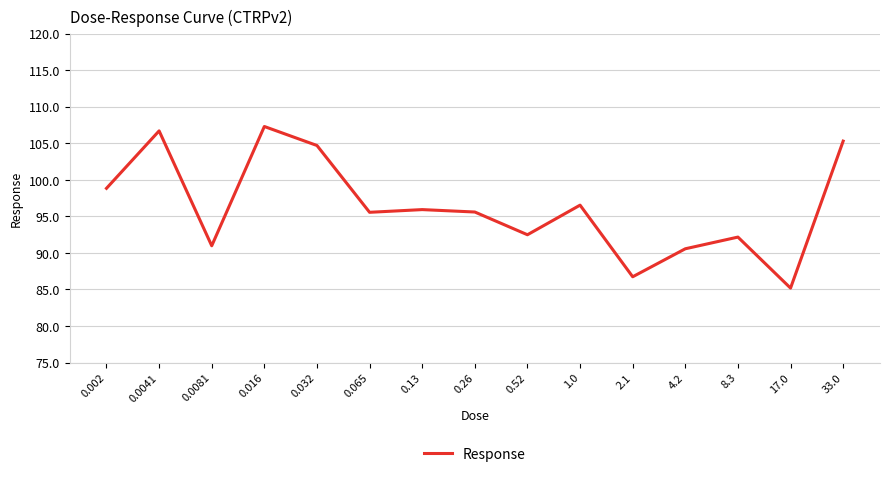

Reading right to left, transcribe all the data shown in this chart.

33.0=105.3	17.0=85.2	8.3=92.2	4.2=90.6	2.1=86.7	1.0=96.5	0.52=92.5	0.26=95.6	0.13=95.9	0.065=95.6	0.032=104.7	0.016=107.3	0.0081=91.0	0.0041=106.7	0.002=98.8